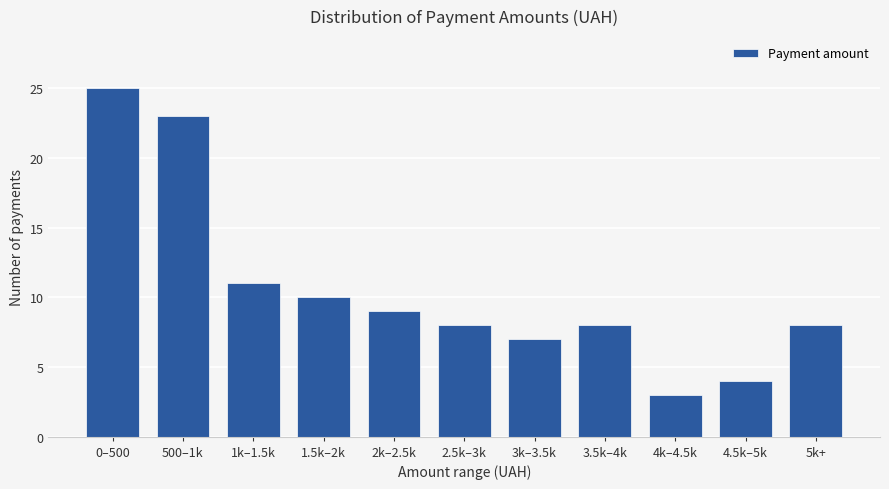

Reading left to right, what are all the values shown in this chart?

0–500=25	500–1k=23	1k–1.5k=11	1.5k–2k=10	2k–2.5k=9	2.5k–3k=8	3k–3.5k=7	3.5k–4k=8	4k–4.5k=3	4.5k–5k=4	5k+=8